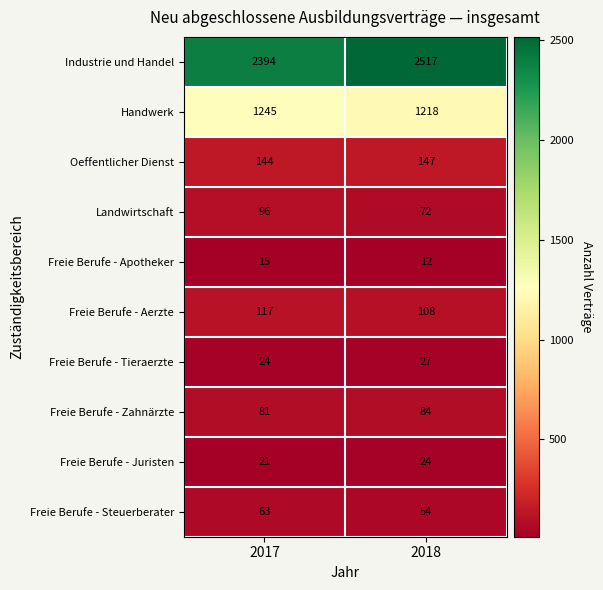

What is the total value across all series at 2017?

4200